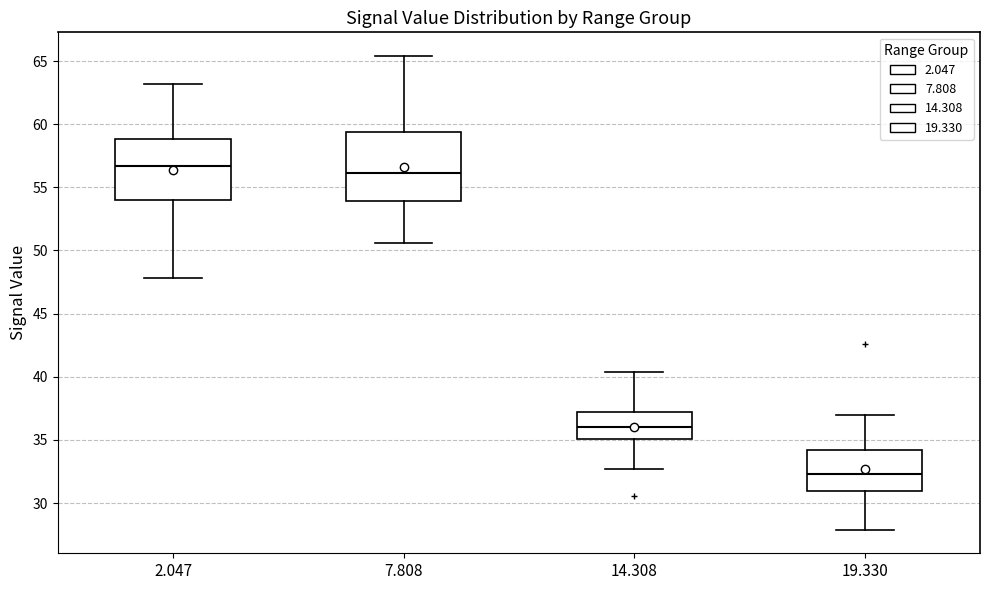

Reading left to right, transcribe this box plot: for each box, give where its median line is, the range the box spans, and where its two whiskers end, as read against the y-axis. The values are not printed on the chart, so give them approximately, as read against the axis.

2.047: median 56.5, box 54.0 to 59.0, whiskers 48.0 to 63.0
7.808: median 56.0, box 54.0 to 59.5, whiskers 50.5 to 65.5
14.308: median 36.0, box 35.0 to 37.5, whiskers 32.5 to 40.5
19.330: median 32.5, box 31.0 to 34.0, whiskers 28.0 to 37.0